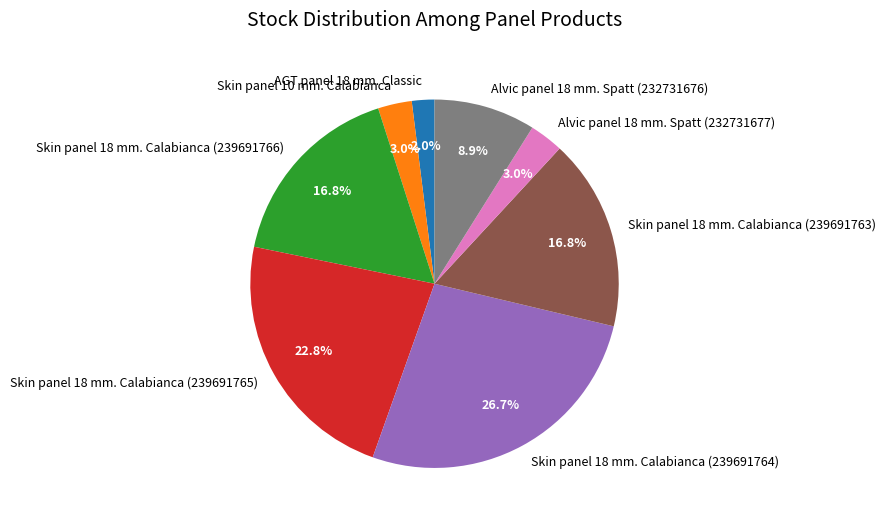

Does Skin panel 18 mm. Calabianca (239691763) account for over 50% of the chart?

No